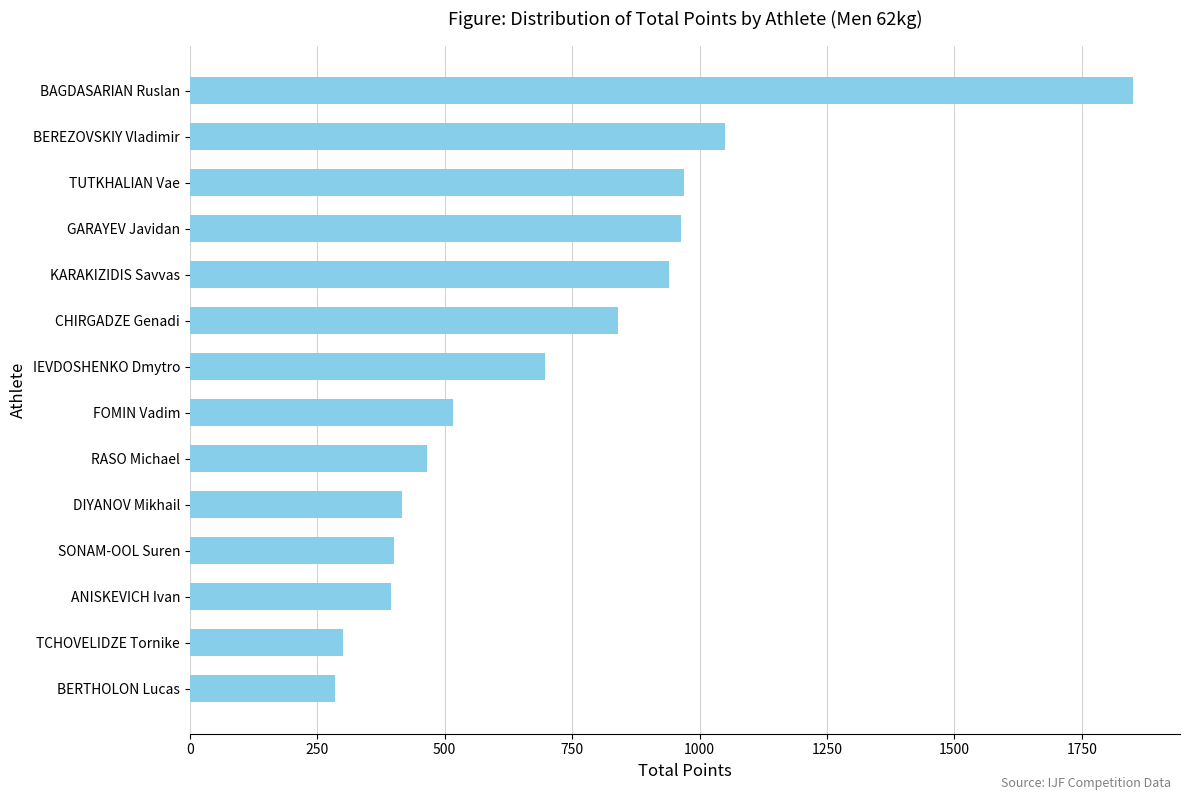

What is the sum of all values?

10086